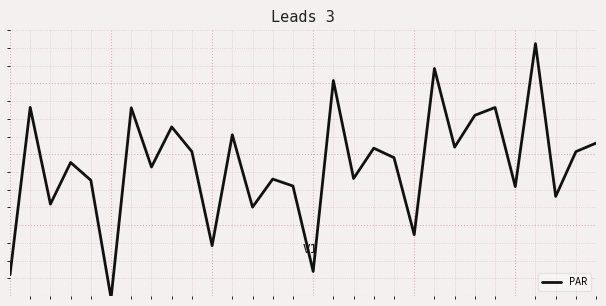

Does the chart display data point markers on the line(s)?

No